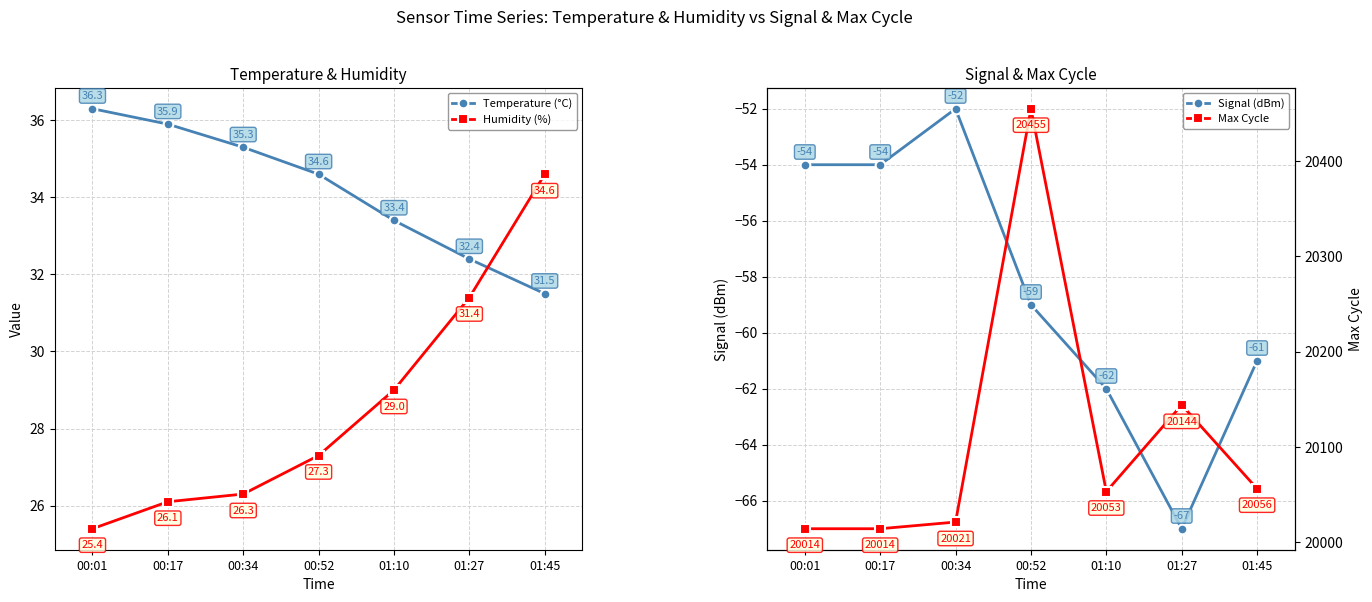

The Signal (dBm) series shows -16.9 at 00:34. True or false?

False